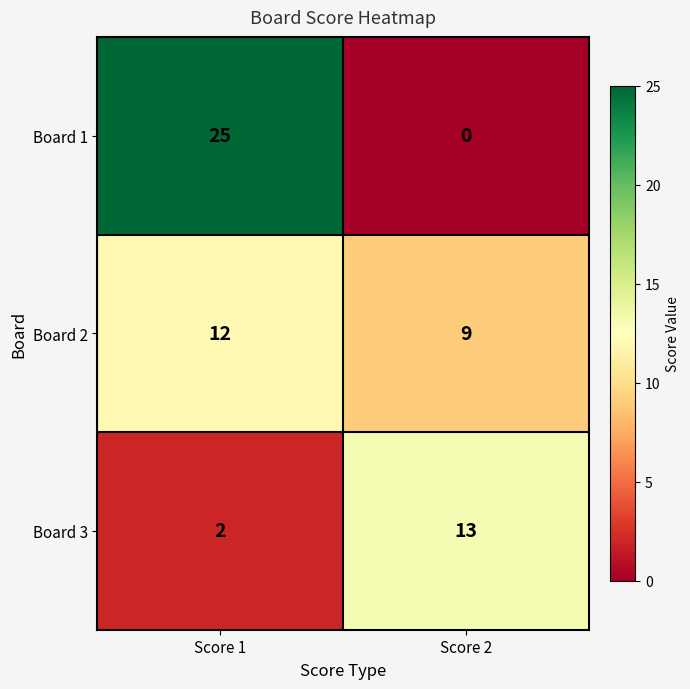

What is the total value across all series at Score 1?

39